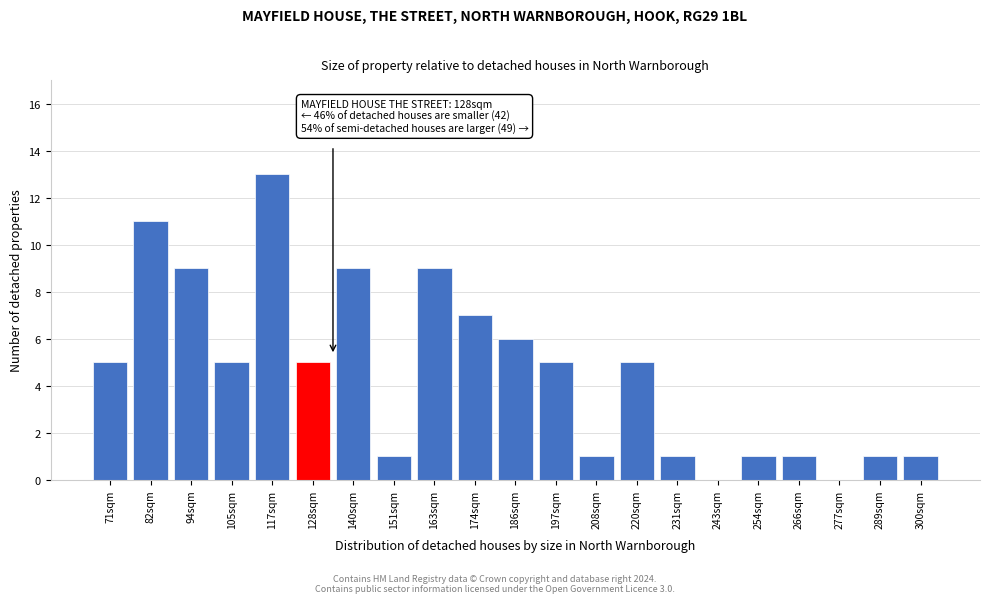

Reading left to right, transcribe all the data shown in this chart.

71sqm=5	82sqm=11	94sqm=9	105sqm=5	117sqm=13	128sqm=5	140sqm=9	151sqm=1	163sqm=9	174sqm=7	186sqm=6	197sqm=5	208sqm=1	220sqm=5	231sqm=1	243sqm=0	254sqm=1	266sqm=1	277sqm=0	289sqm=1	300sqm=1